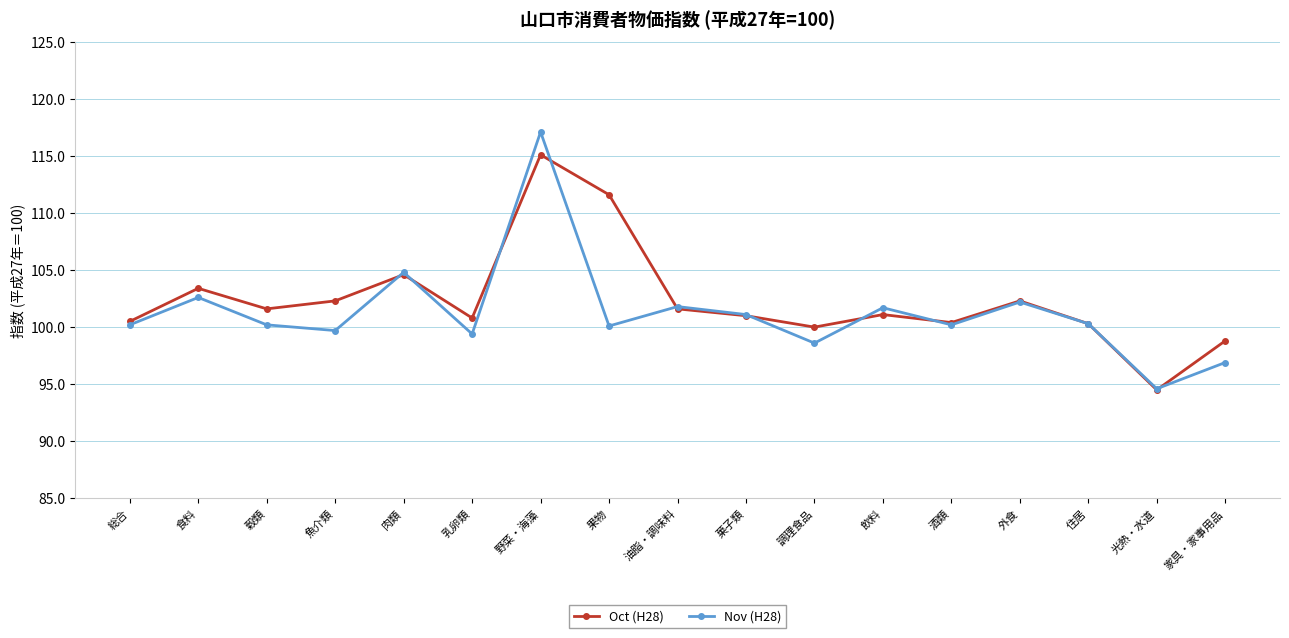

At which category does the chart reach its minimum across all series?

光熱・水道